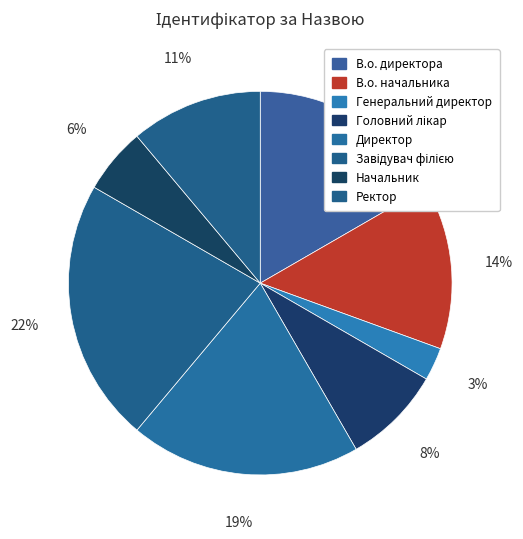

Approximately how many times larger is the value at В.о. директора compared to Ректор?

1.5